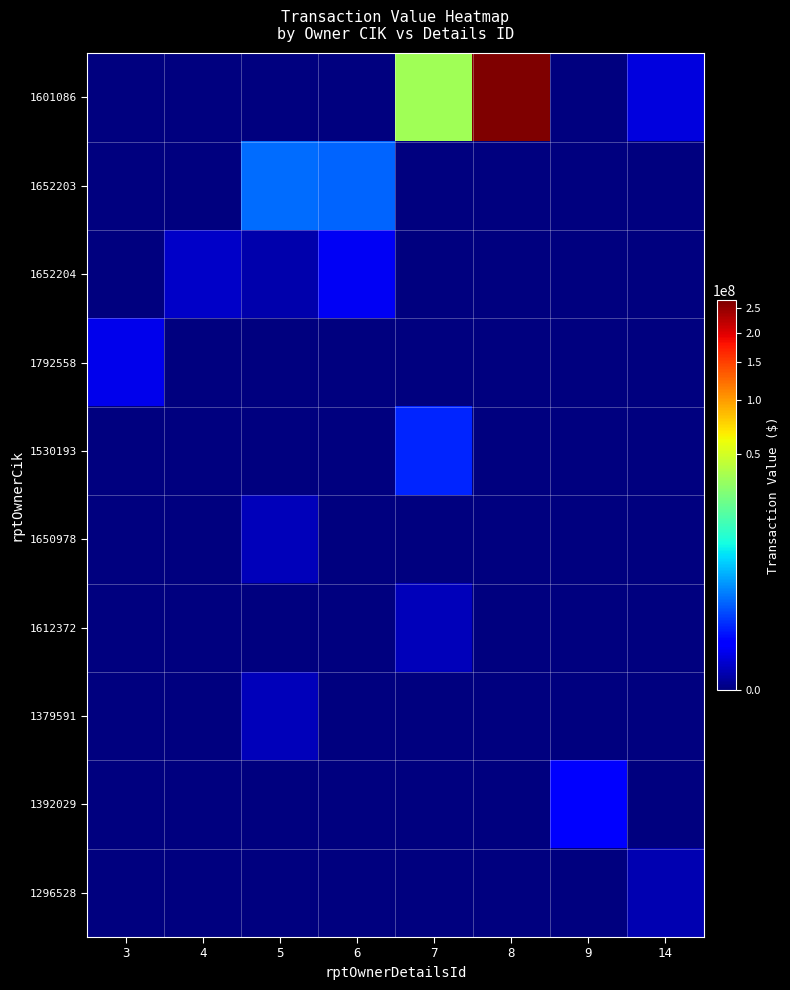

Which series has the largest total across all categories?

1601086